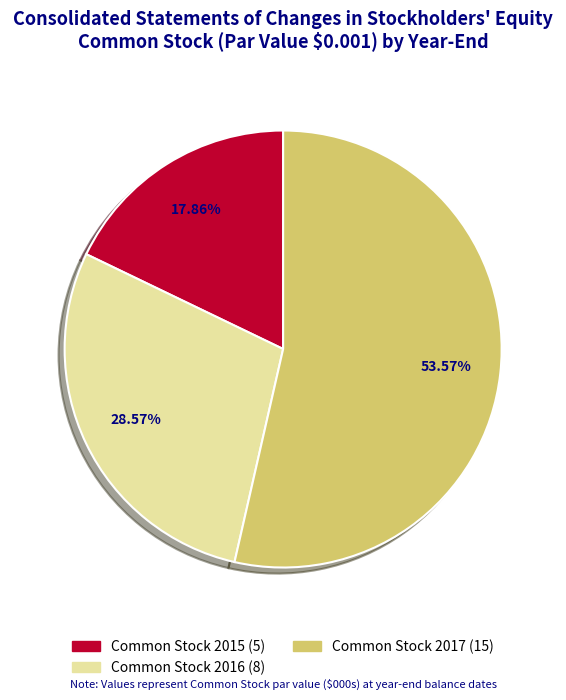

To the nearest percent, what is the difference between the largest and smallest slice percentages?

36%